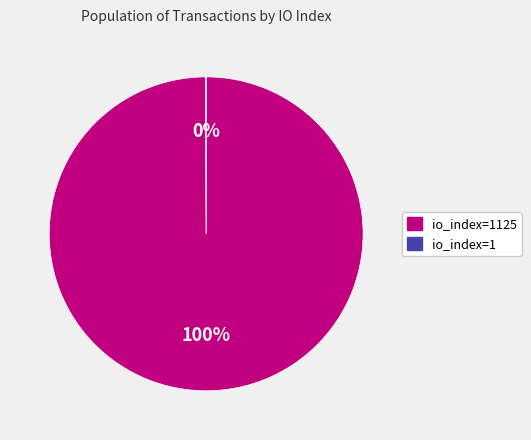

To the nearest percent, what is the difference between the largest and smallest slice percentages?

100%